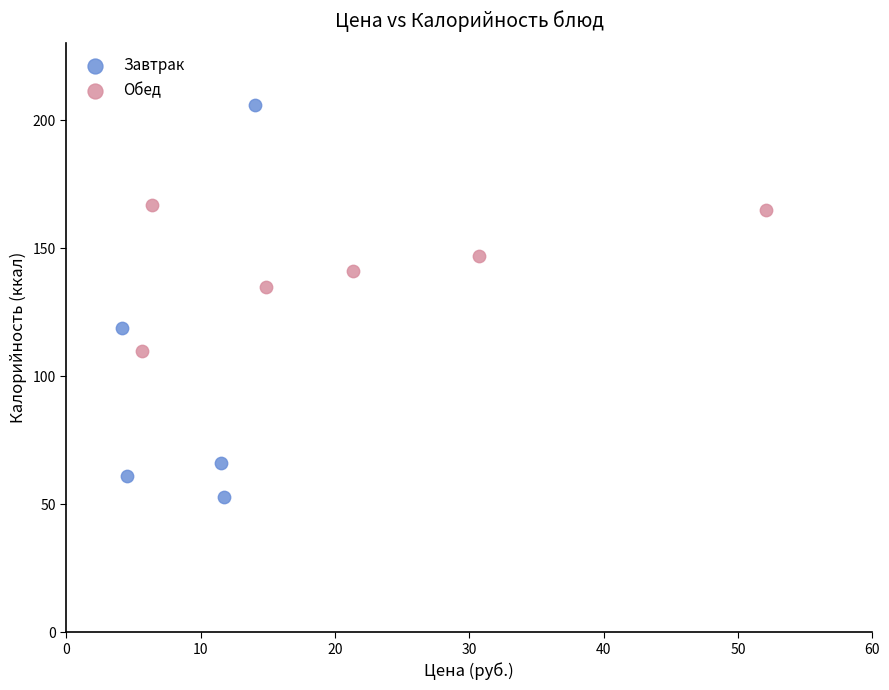

Which series reaches the maximum Y coordinate?

Завтрак